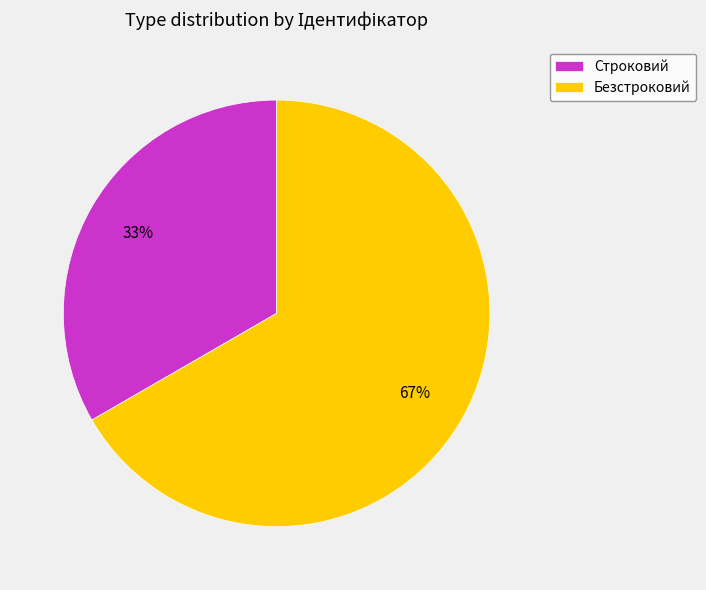

To the nearest percent, what portion does Безстроковий represent?

67%